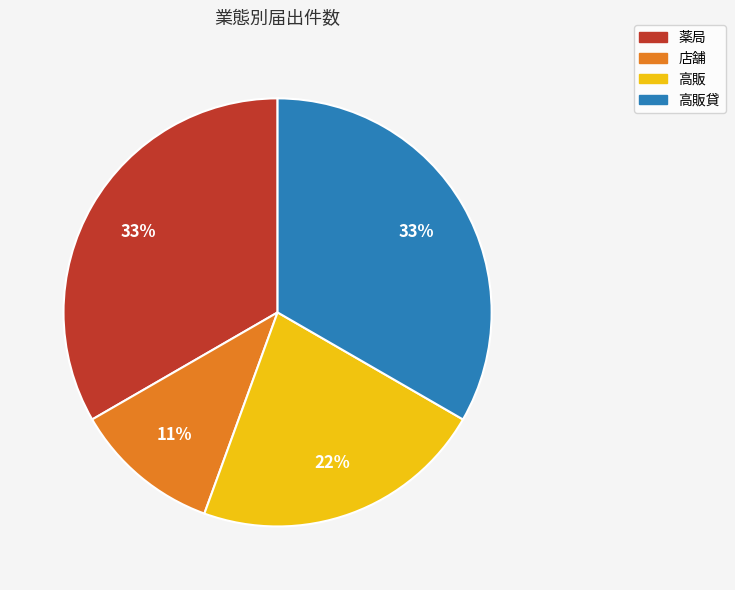

To the nearest percent, what is the difference between the 店舗 and 高販 slice percentages?

11%